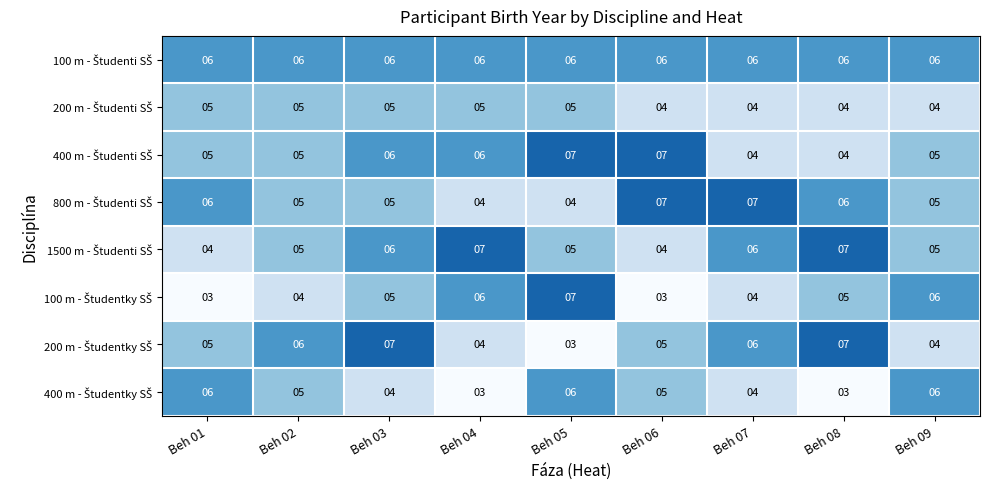

What is the difference between the highest and lowest values at Beh 05?

4